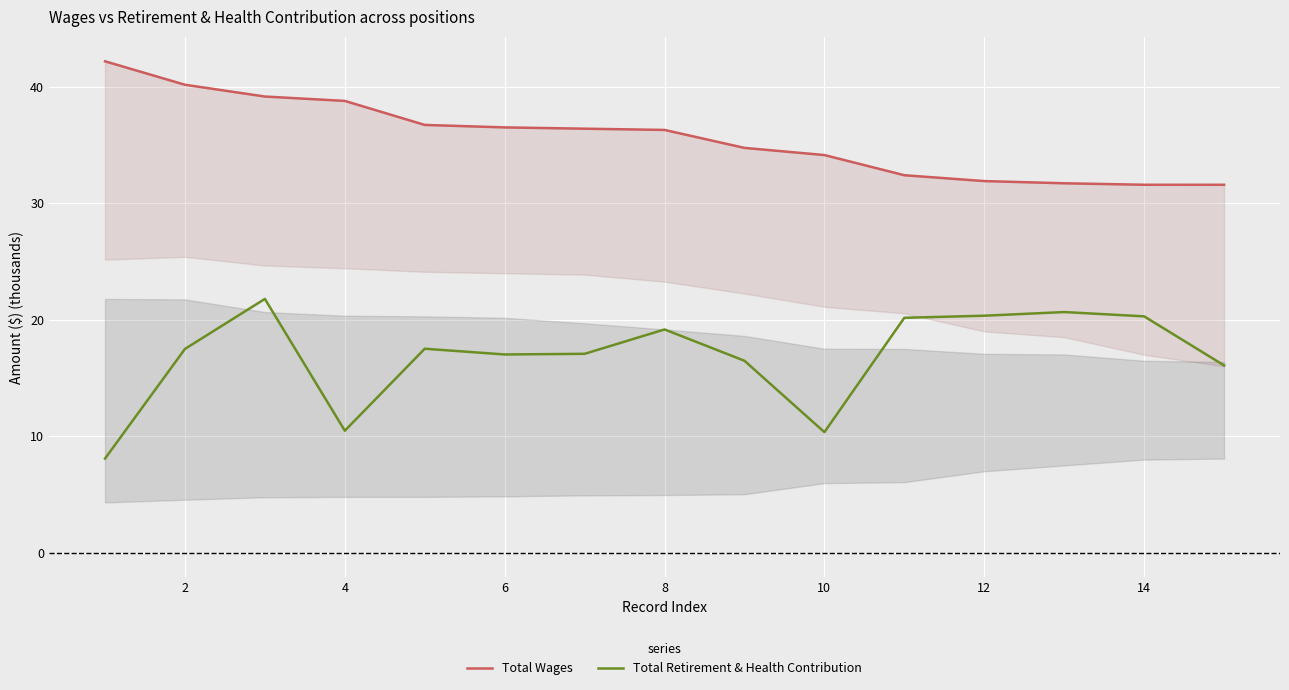

The value of Total Retirement & Health Contribution at 6 is 17.0. True or false?

True